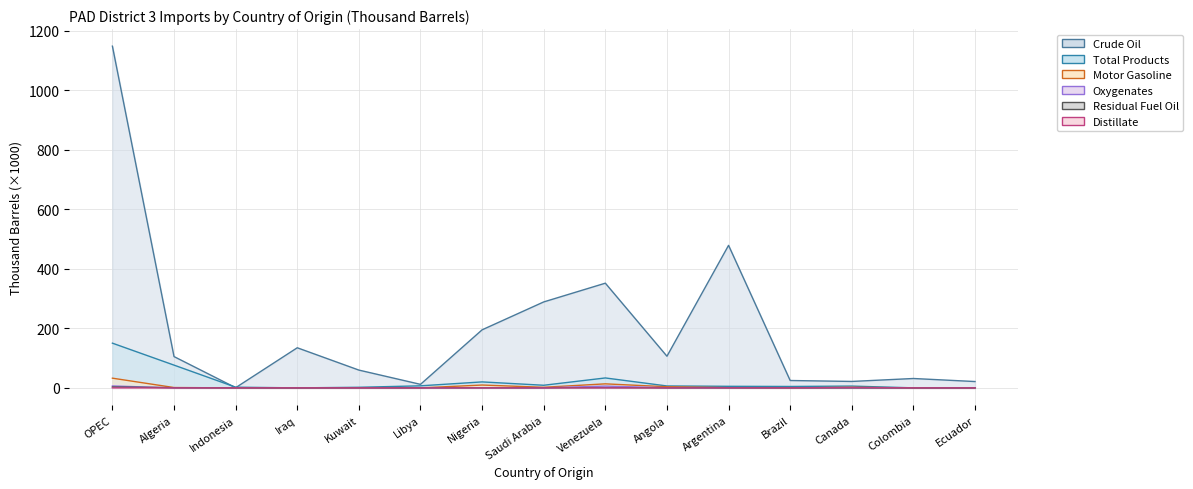

The Total Products series shows 2.0 at Kuwait. True or false?

True